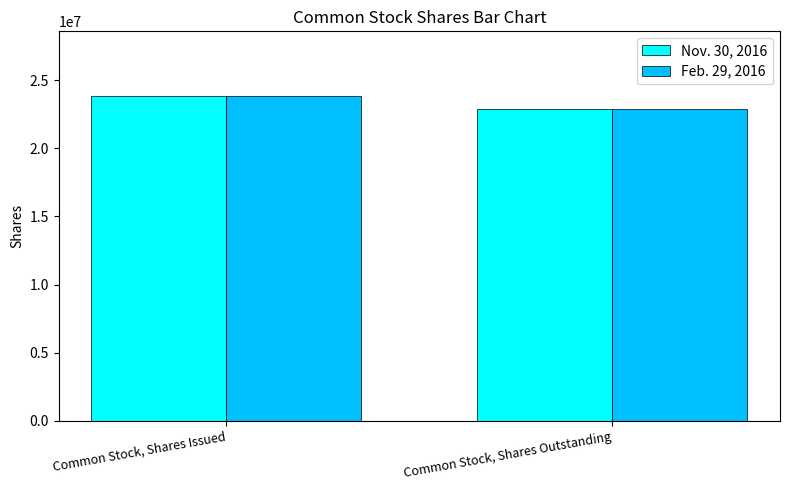

Is it true that Nov. 30, 2016 equals 22898310 at Common Stock, Shares Outstanding?

True